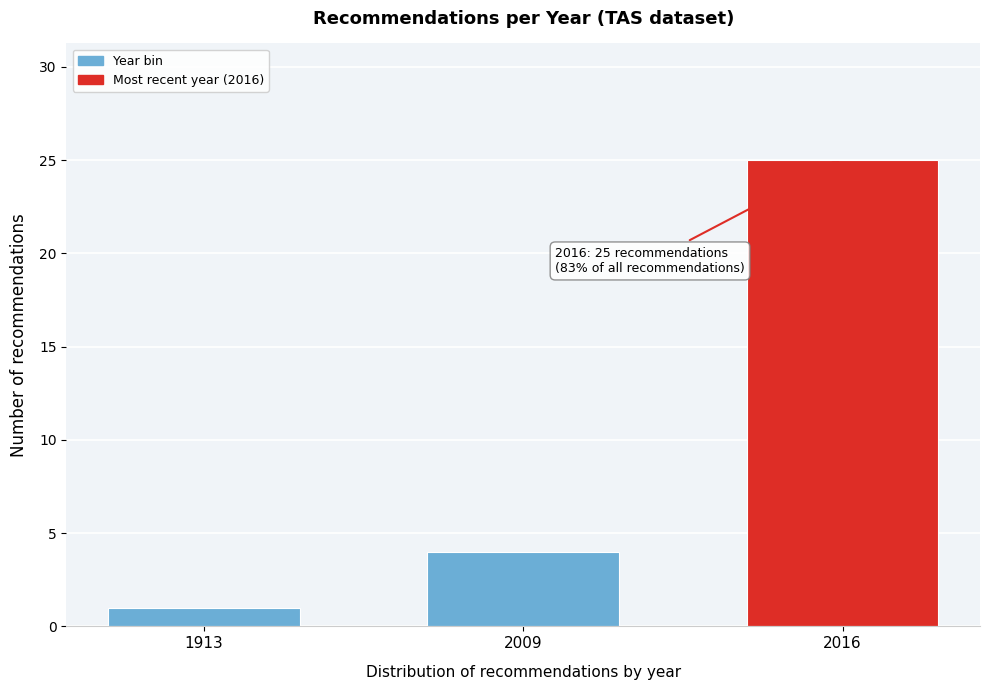

Reading left to right, list all the values displayed in this chart.

1	4	25